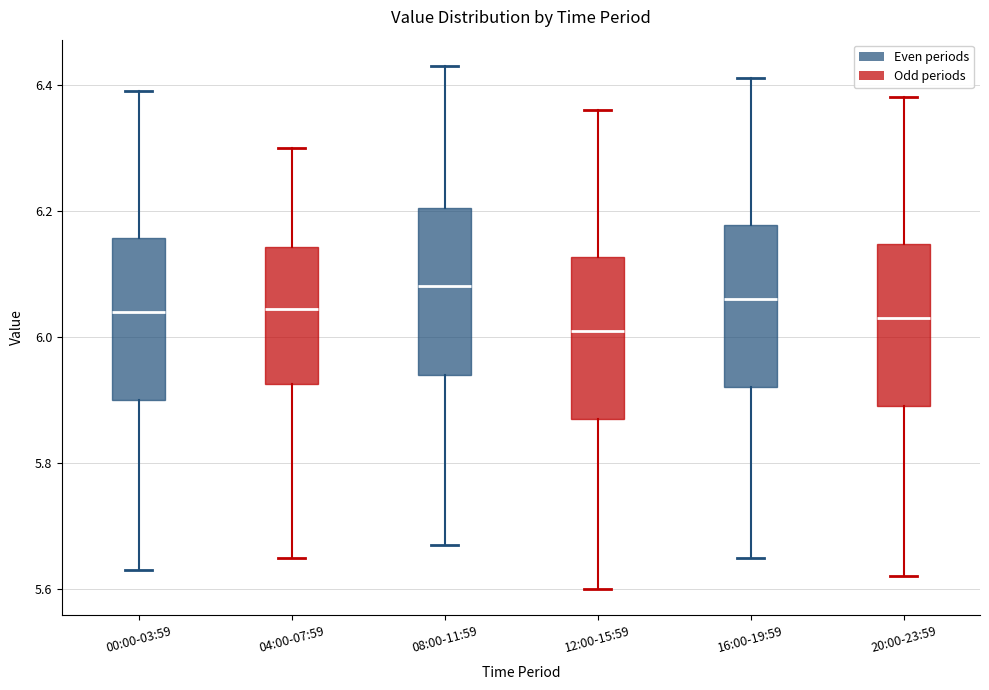

Reading left to right, read every box against the y-axis: the position of its median line, the range the box covers, and the ends of its whiskers. The values are not printed on the chart, so give them approximately, as read against the axis.

00:00-03:59: median 6.04, box 5.90 to 6.16, whiskers 5.64 to 6.40
04:00-07:59: median 6.04, box 5.92 to 6.14, whiskers 5.66 to 6.30
08:00-11:59: median 6.08, box 5.94 to 6.20, whiskers 5.68 to 6.44
12:00-15:59: median 6.02, box 5.88 to 6.12, whiskers 5.60 to 6.36
16:00-19:59: median 6.06, box 5.92 to 6.18, whiskers 5.66 to 6.42
20:00-23:59: median 6.04, box 5.90 to 6.14, whiskers 5.62 to 6.38